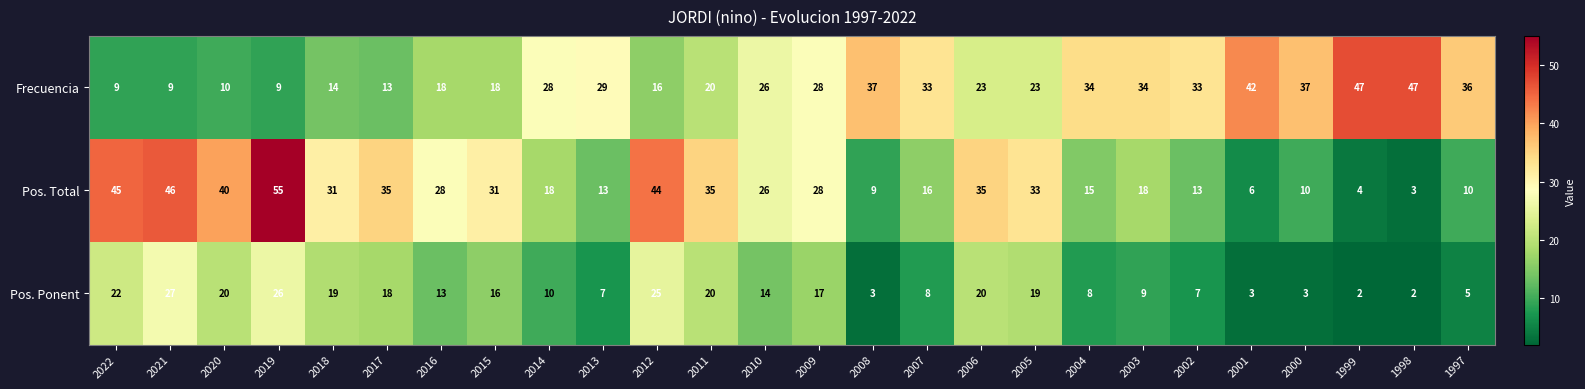

List the series in order of their peak value, highest first.

Pos. Total, Frecuencia, Pos. Ponent